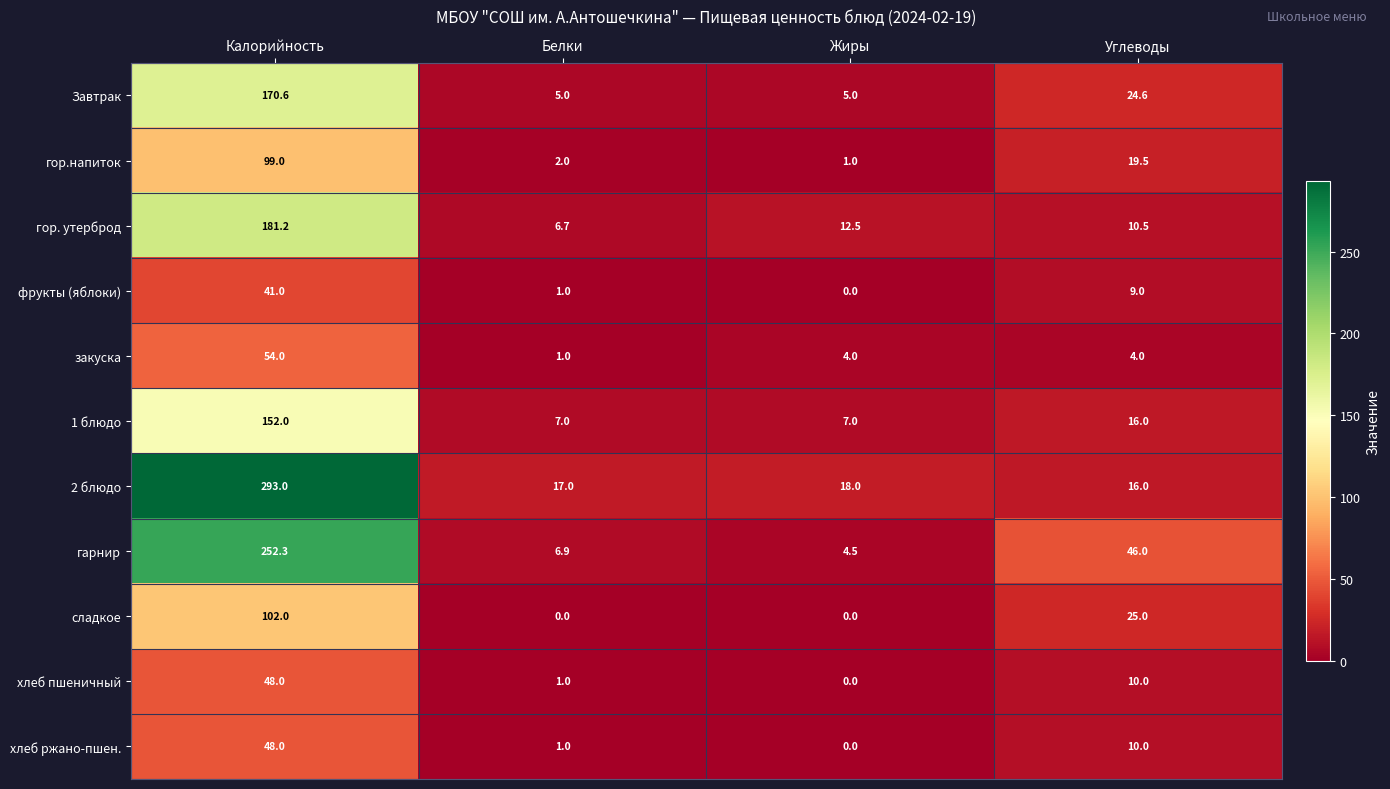

How many categories are shown in the chart?

4